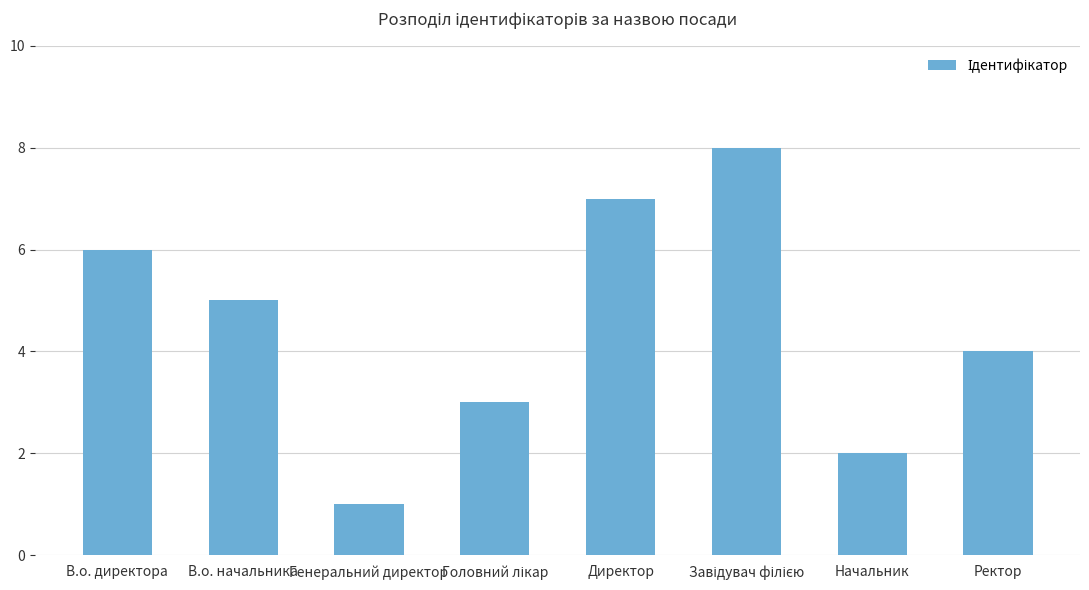

Reading right to left, what are all the values shown in this chart?

4	2	8	7	3	1	5	6